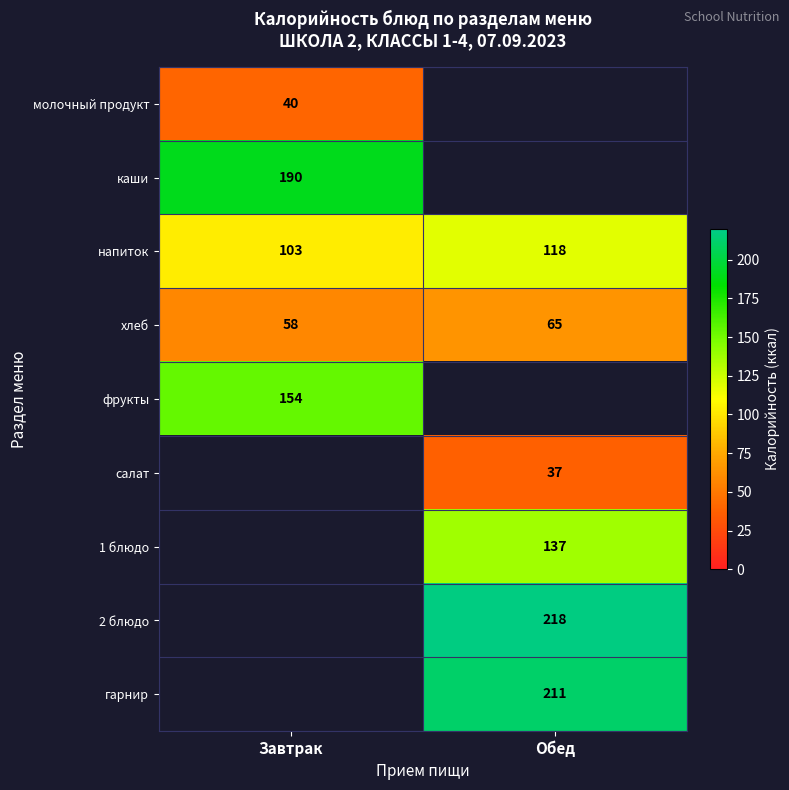

At which category does the chart reach its minimum across all series?

Обед